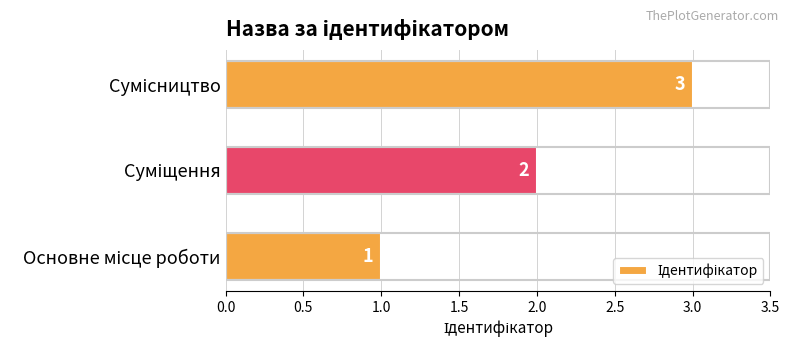

What is the maximum value shown in the chart?

3